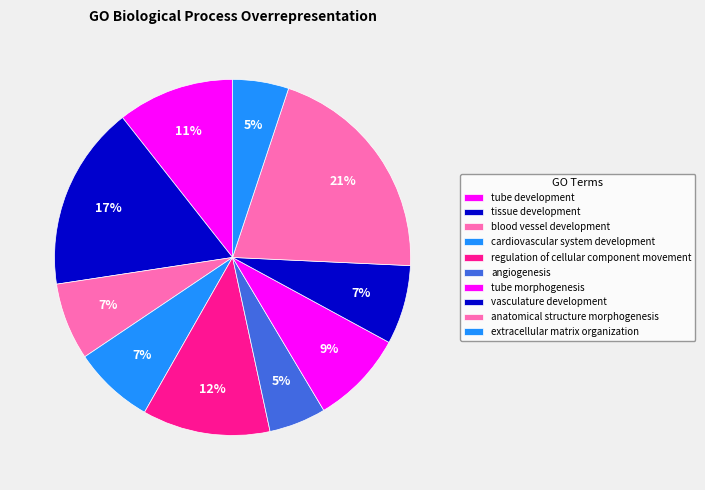

What is the ratio of the value at tube development to the value at anatomical structure morphogenesis?

0.5